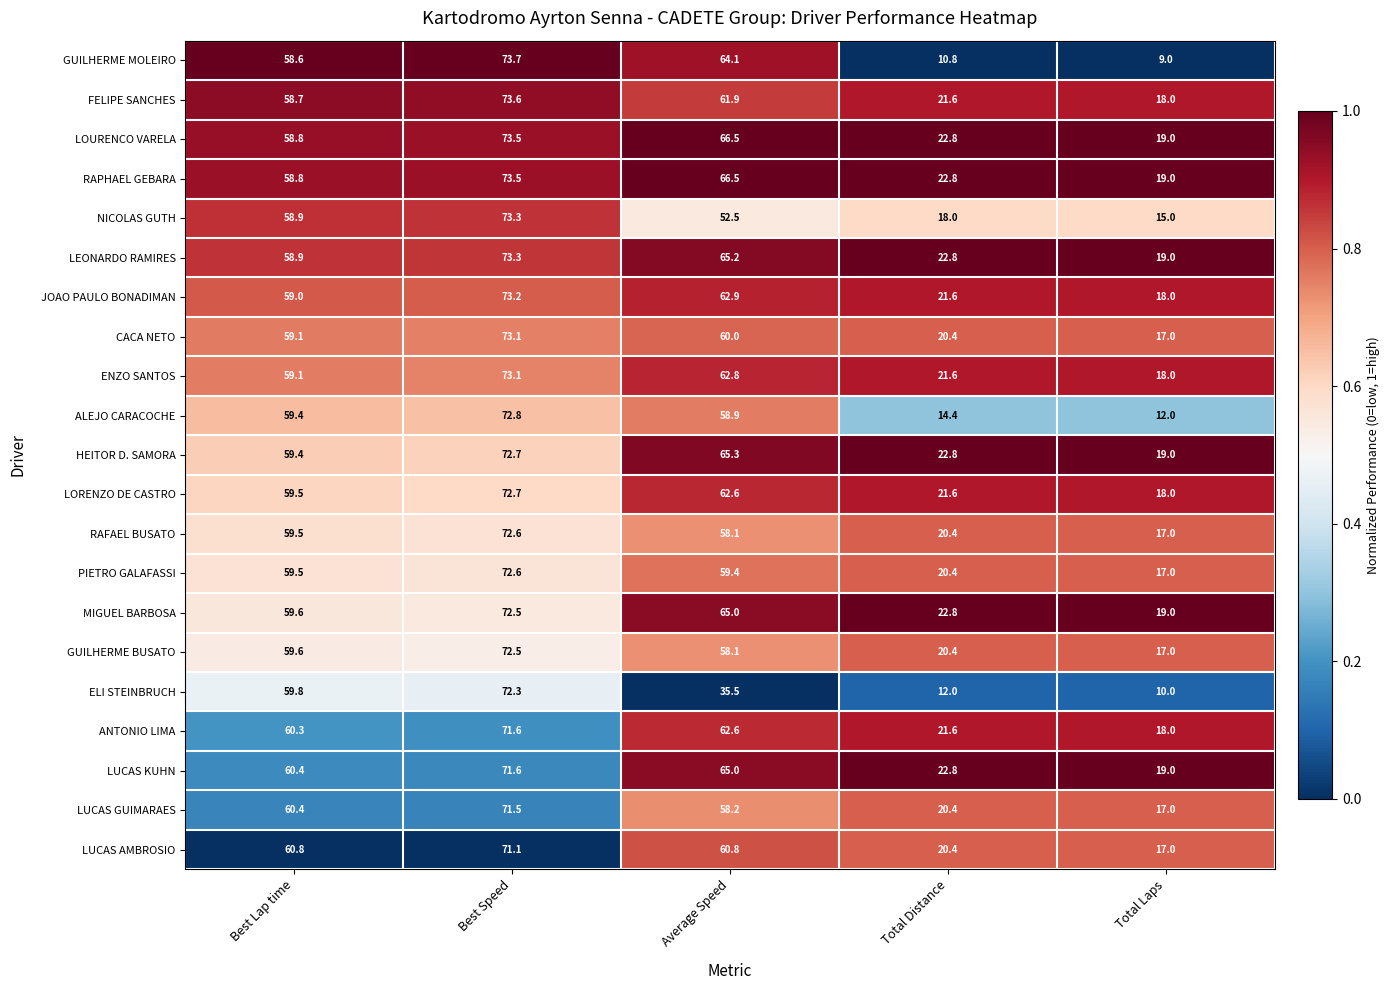

What is the total value across all series at Best Lap time?

1248.1